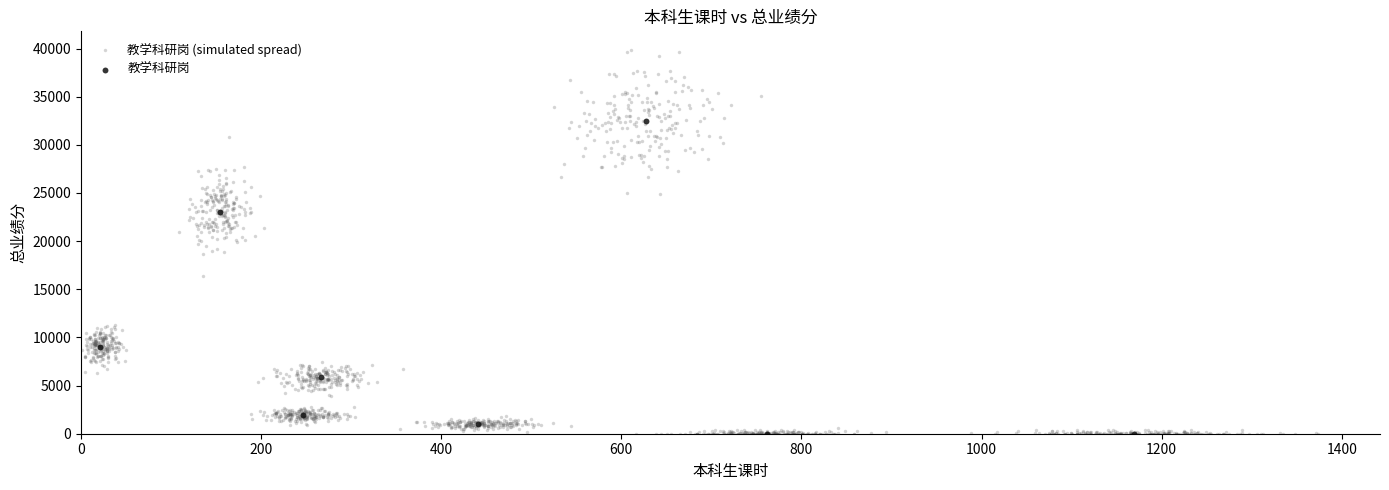

Which series has the largest Y range (max minus min)?

教学科研岗 (simulated spread)